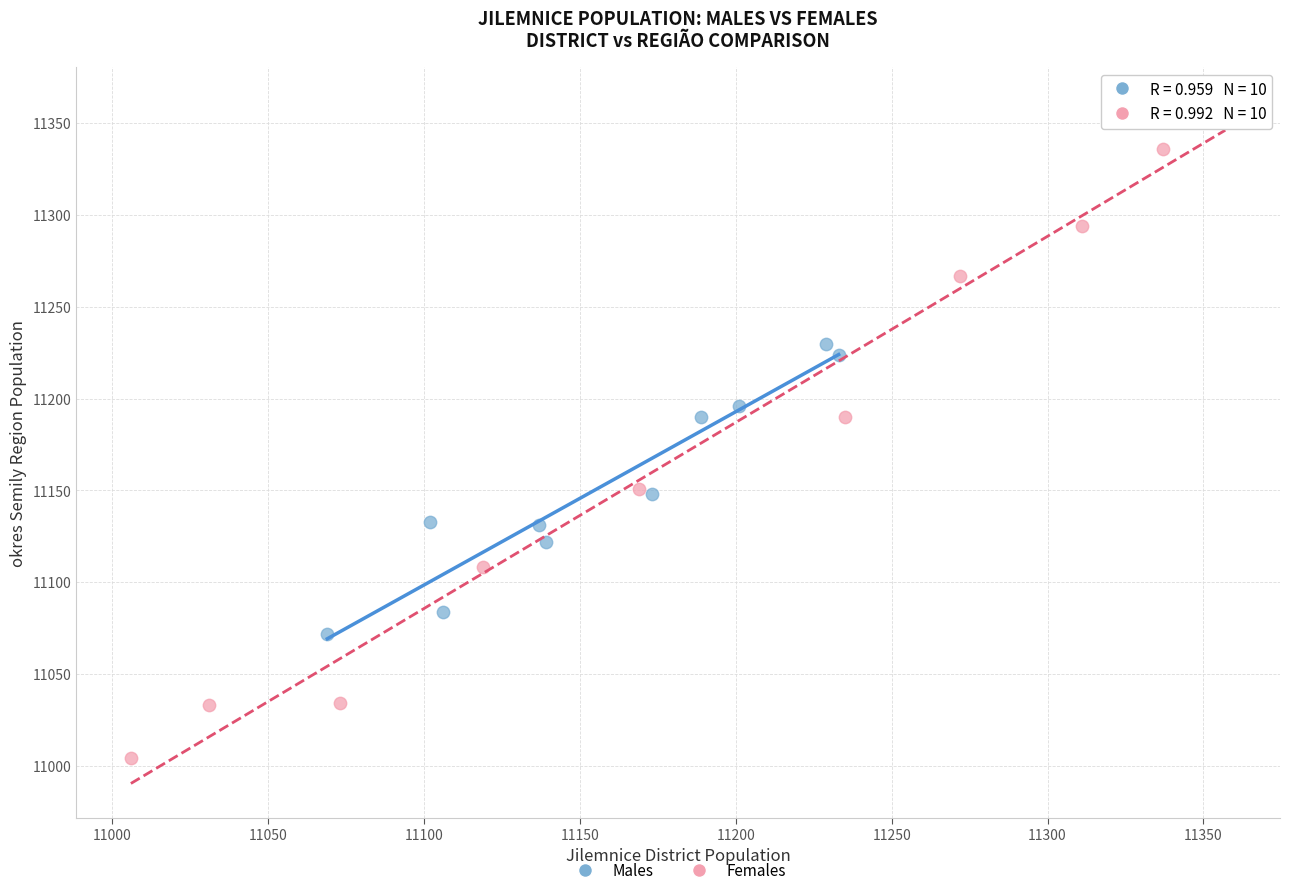

Which series contains the lowest Y value?

Females